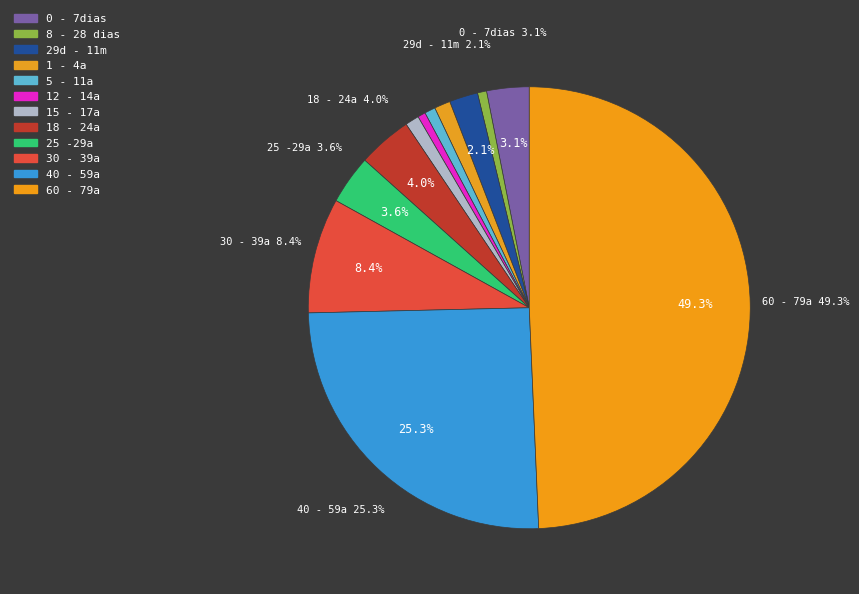

Rank the categories by value from highest to lowest.

60 - 79a, 40 - 59a, 30 - 39a, 18 - 24a, 25 -29a, 0 - 7dias, 29d - 11m, 1 - 4a, 15 - 17a, 5 - 11a, 8 - 28 dias, 12 - 14a